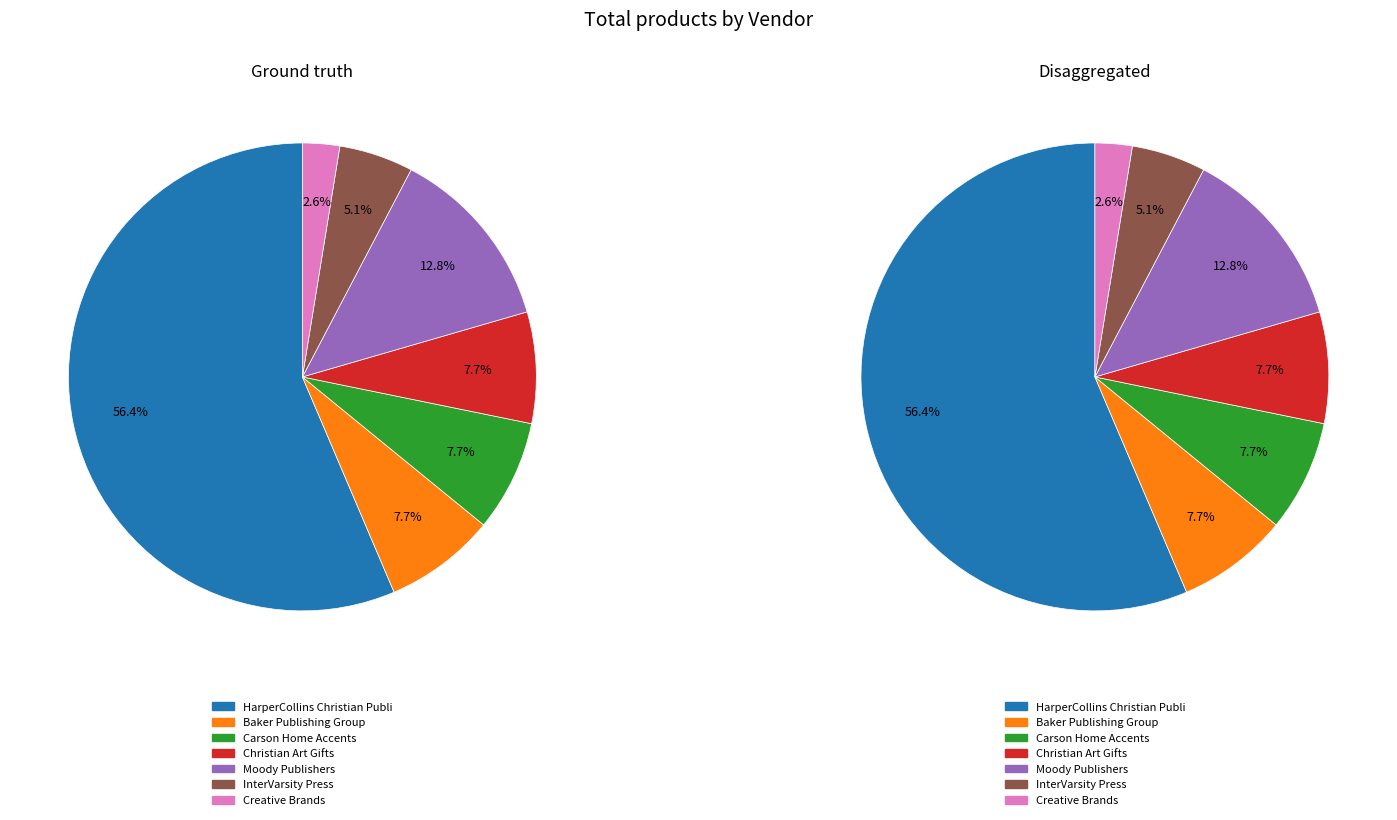

What percentage is the Christian Art Gifts slice, to the nearest percent?

8%